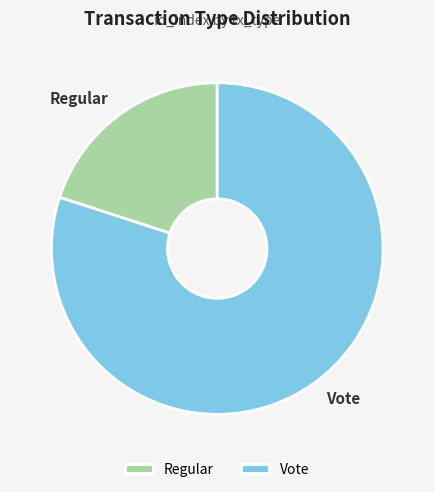

Which category has the smallest portion of the pie?

Regular